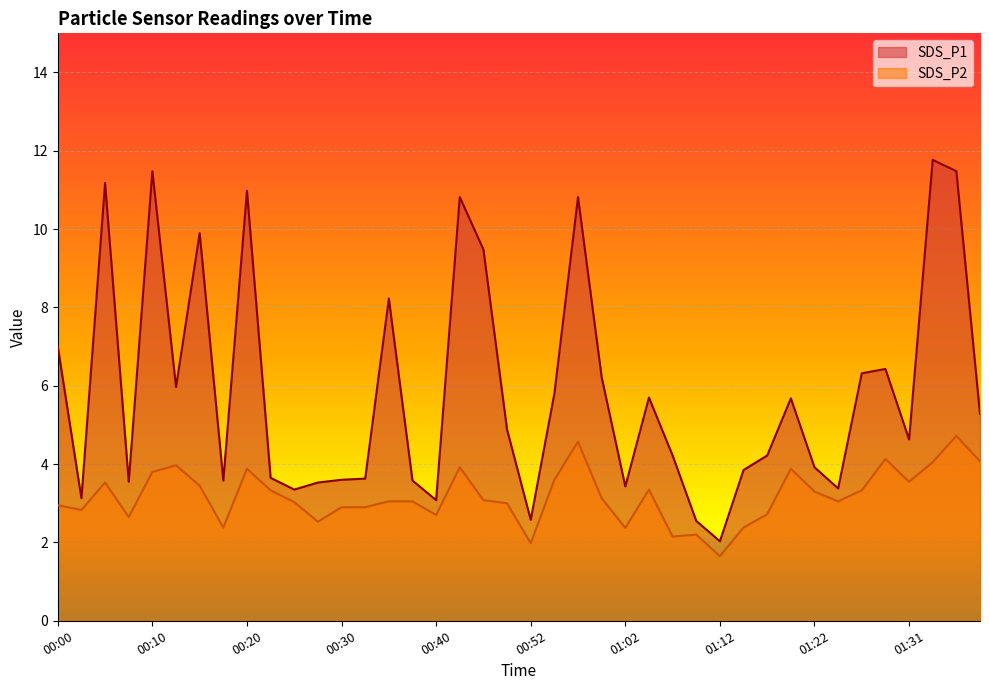

True or false: SDS_P1 and SDS_P2 intersect in this chart.

False